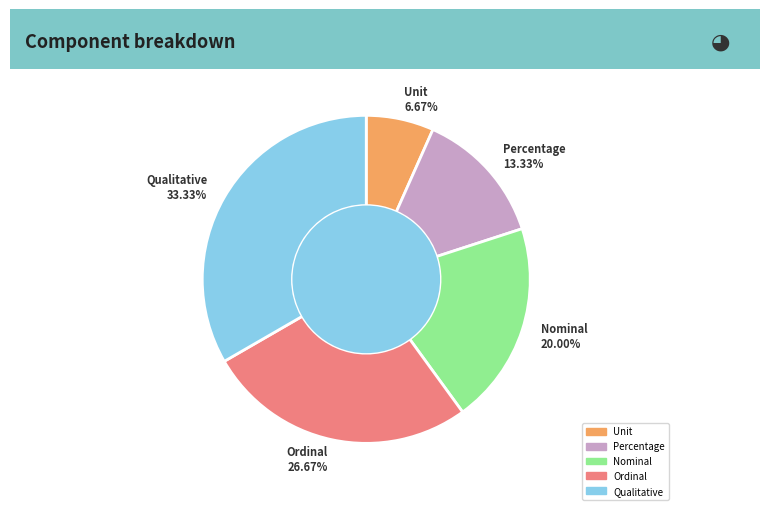

Combined, do Unit and Ordinal account for over 50%?

No